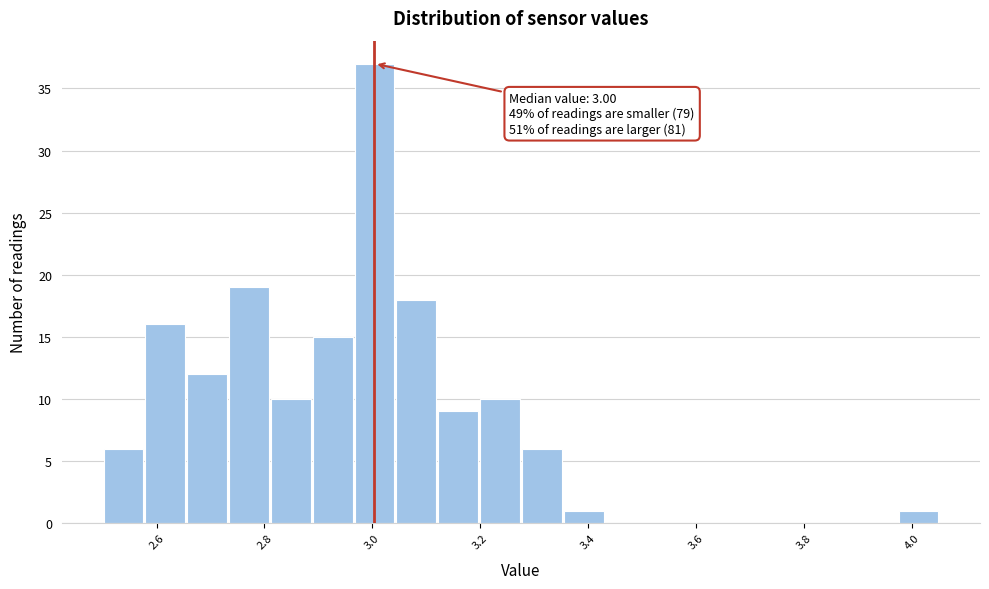

Read against the x-axis, roughly where is the centre of the tallest bar?

3.00